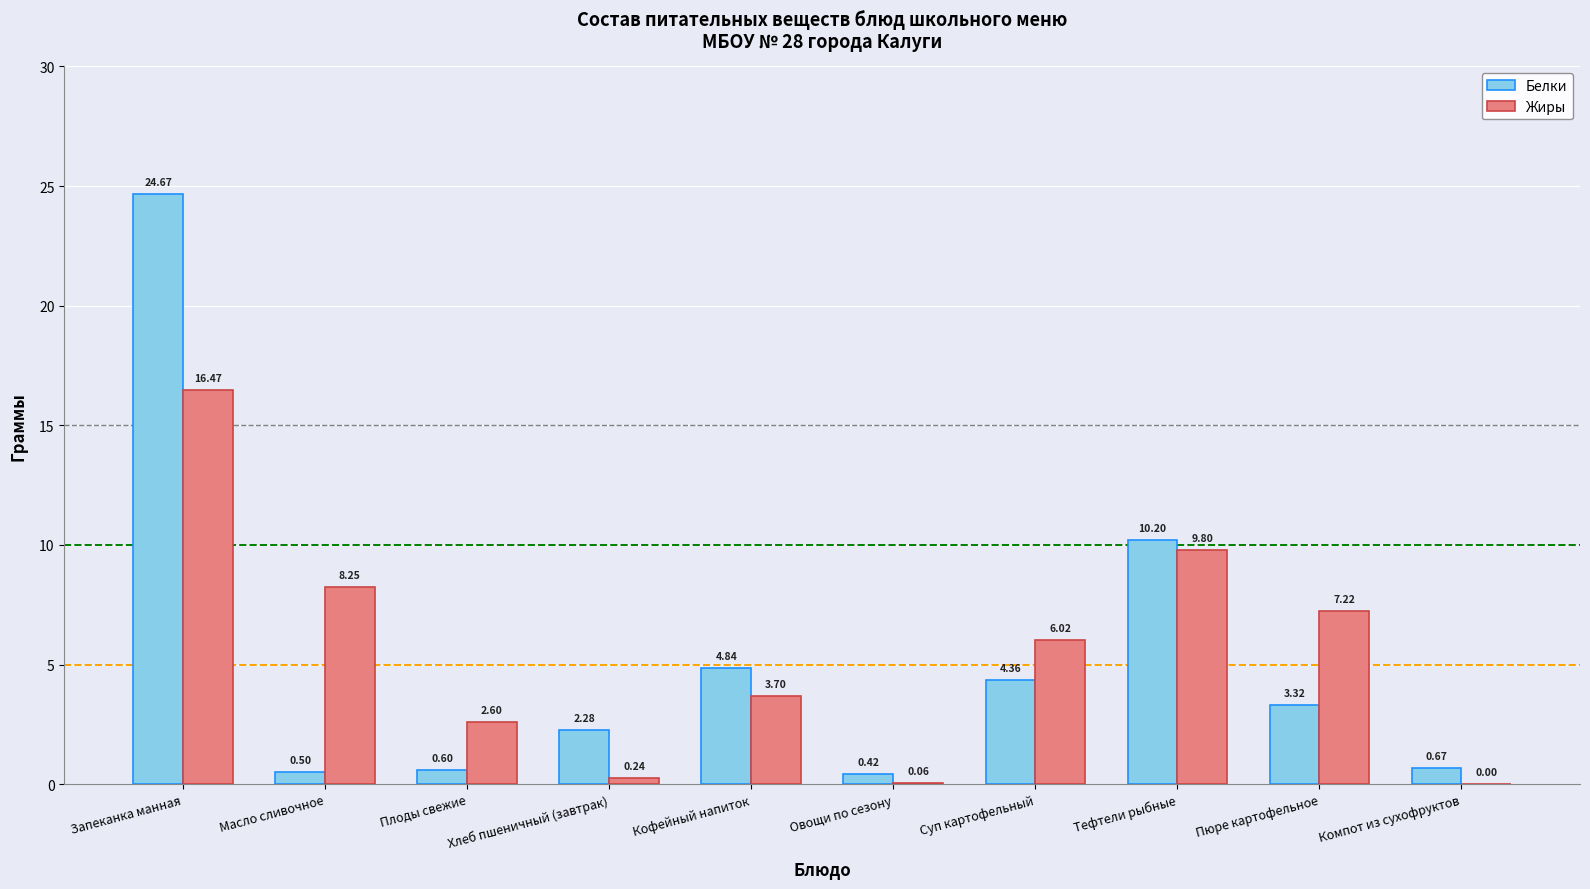

What is the sum of the Белки values at Масло сливочное and Запеканка манная?

25.2